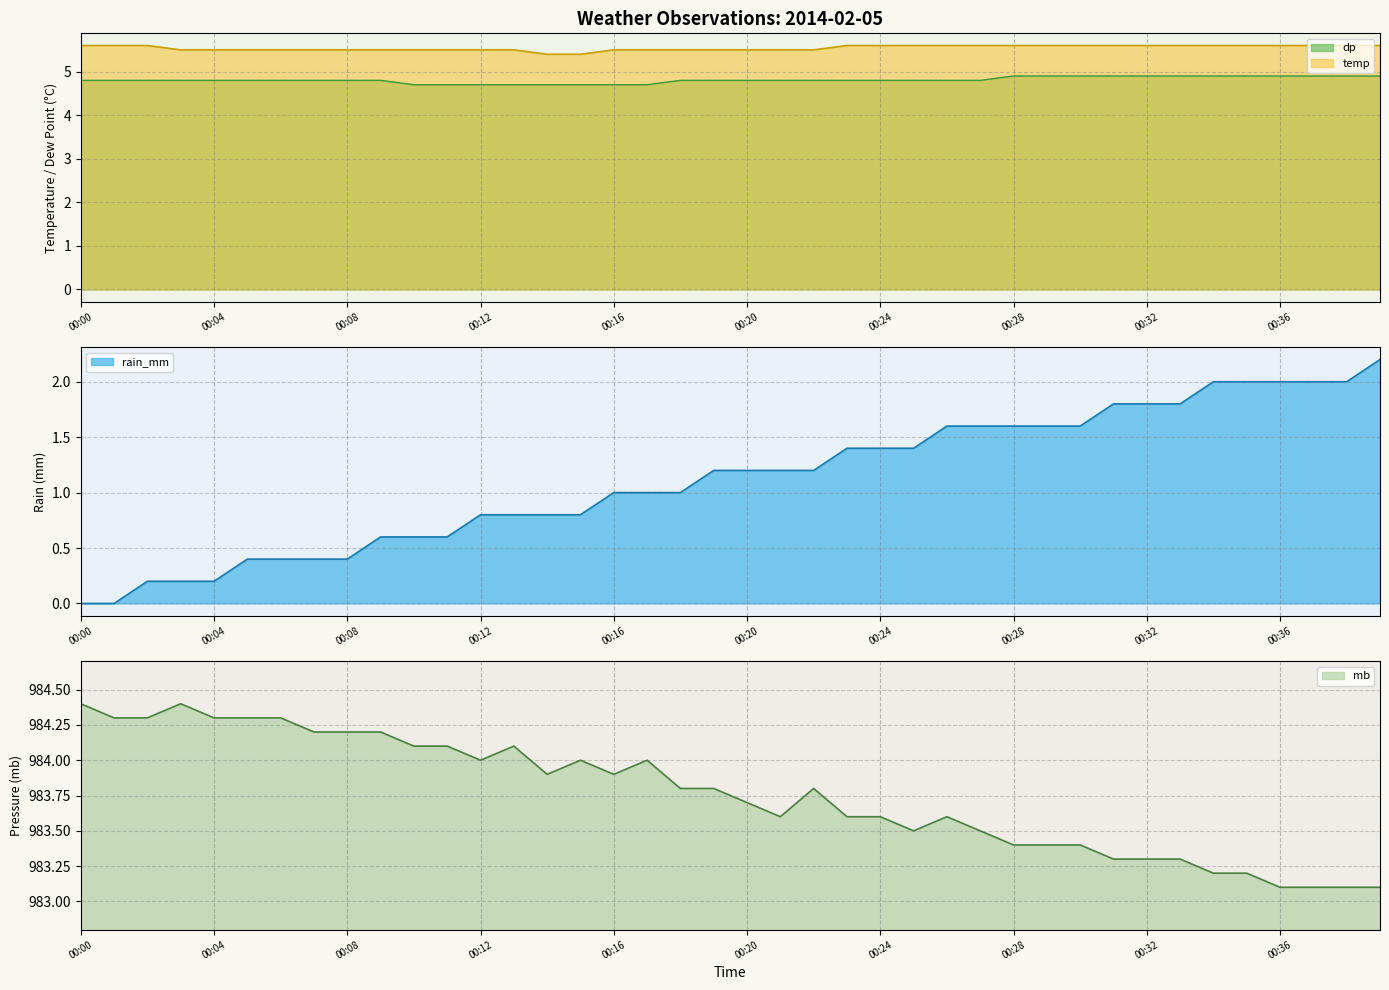

Rank the categories by dp value from lowest to highest.

00:10, 00:11, 00:12, 00:13, 00:14, 00:15, 00:16, 00:17, 00:00, 00:01, 00:02, 00:03, 00:04, 00:05, 00:06, 00:07, 00:08, 00:09, 00:18, 00:19, 00:20, 00:21, 00:22, 00:23, 00:24, 00:25, 00:26, 00:27, 00:28, 00:29, 00:30, 00:31, 00:32, 00:33, 00:34, 00:35, 00:36, 00:37, 00:38, 00:39